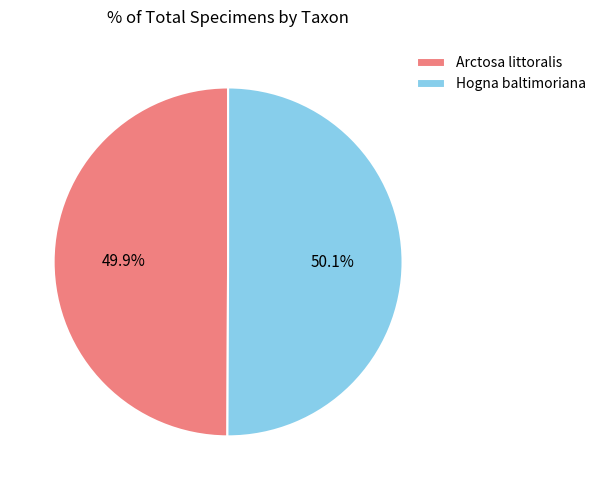

To the nearest percent, what percentage of the pie is Arctosa littoralis?

50%